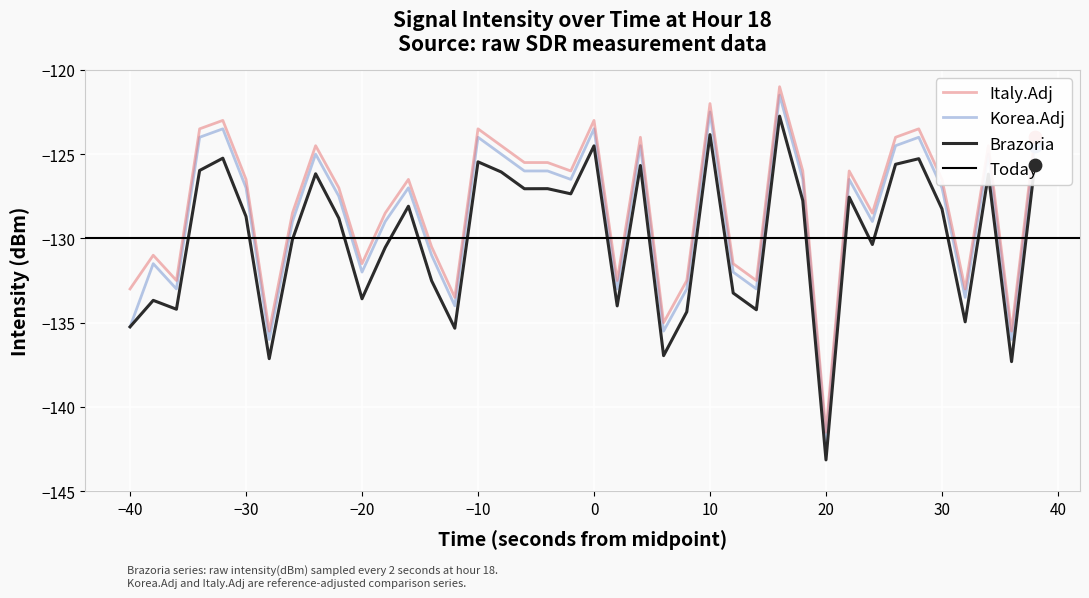

Which series has the largest total across all categories?

Italy.Adj